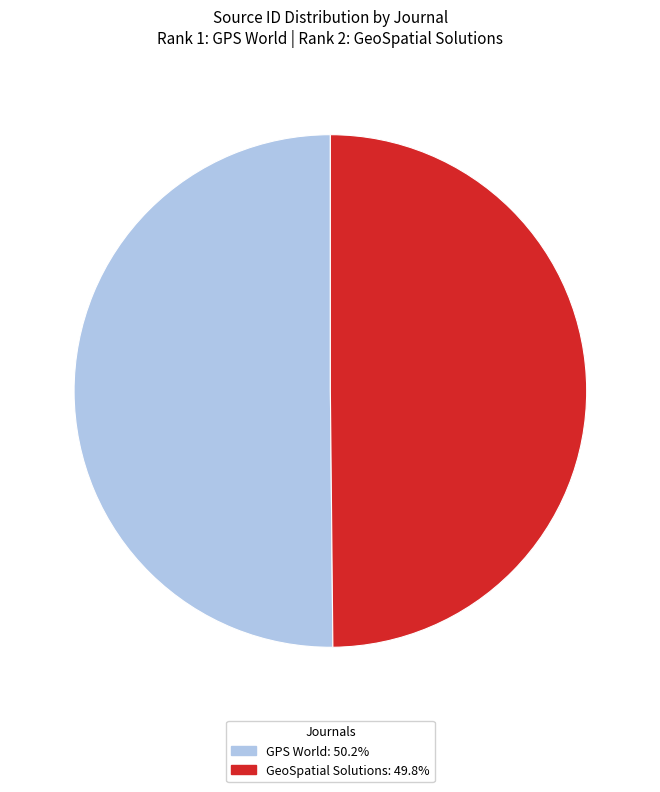

Combined, do GeoSpatial Solutions: 49.8% and GPS World: 50.2% account for over 50%?

Yes